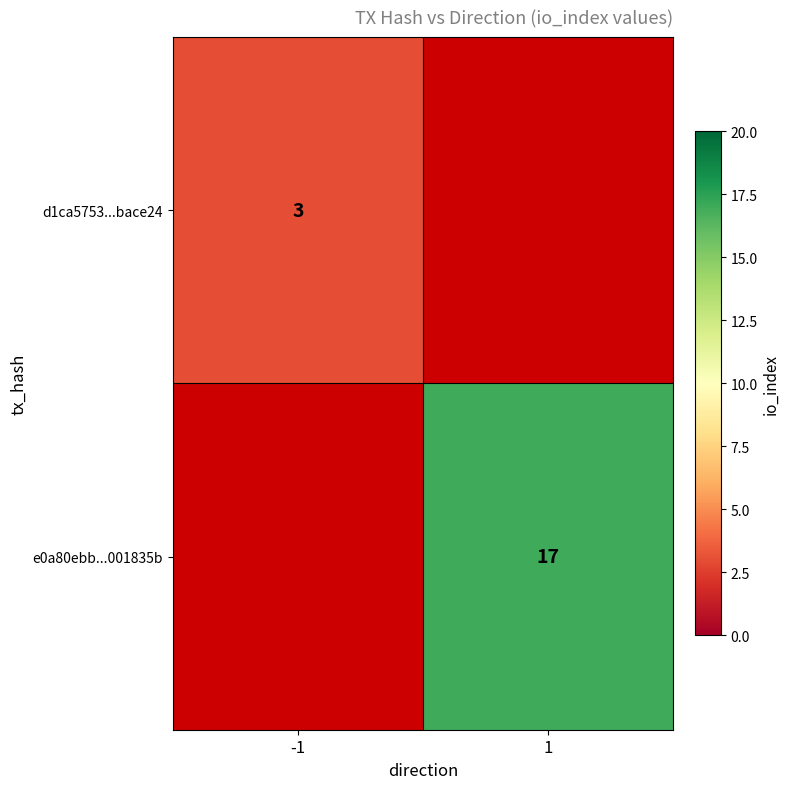

Is it true that e0a80ebb...001835b equals 27 at 1?

False